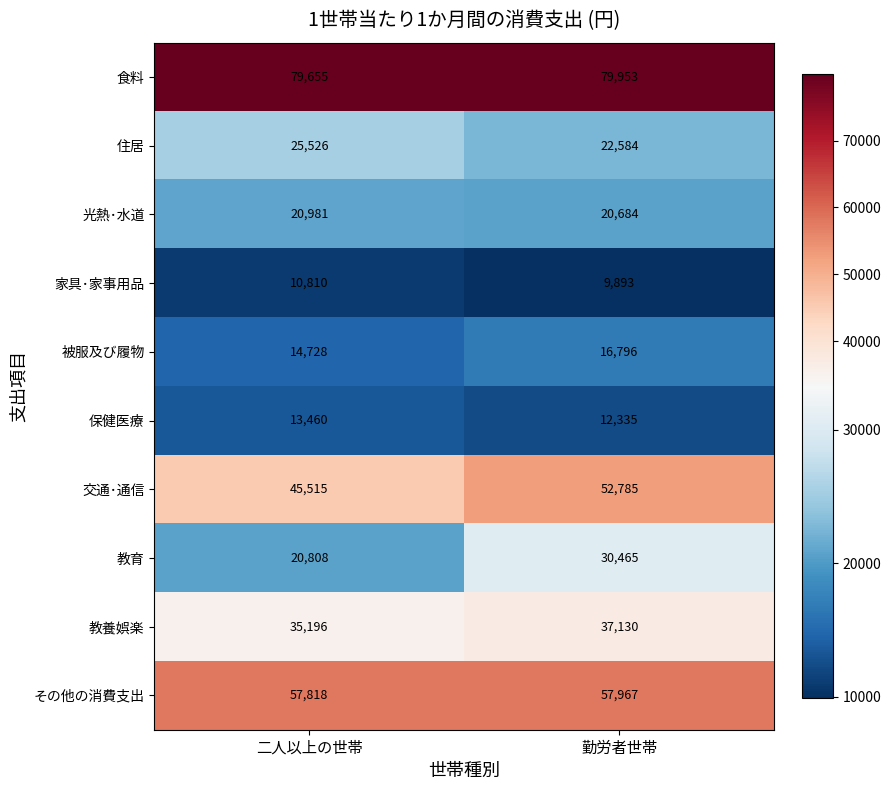

What value does the 光熱･水道 series have at 勤労者世帯?

20684